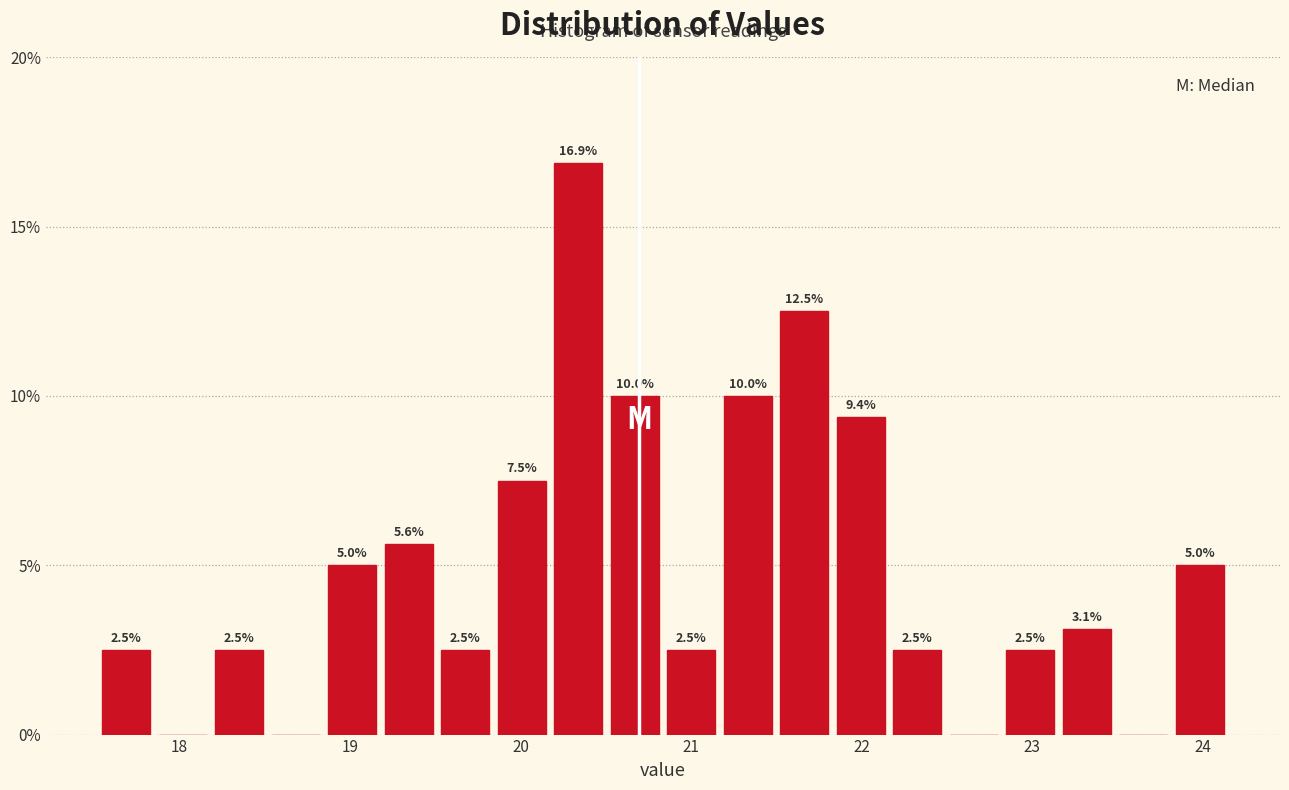

Around what value on the x-axis is the tallest bar? Give the approximate position of its centre, as read against the axis.

20.3